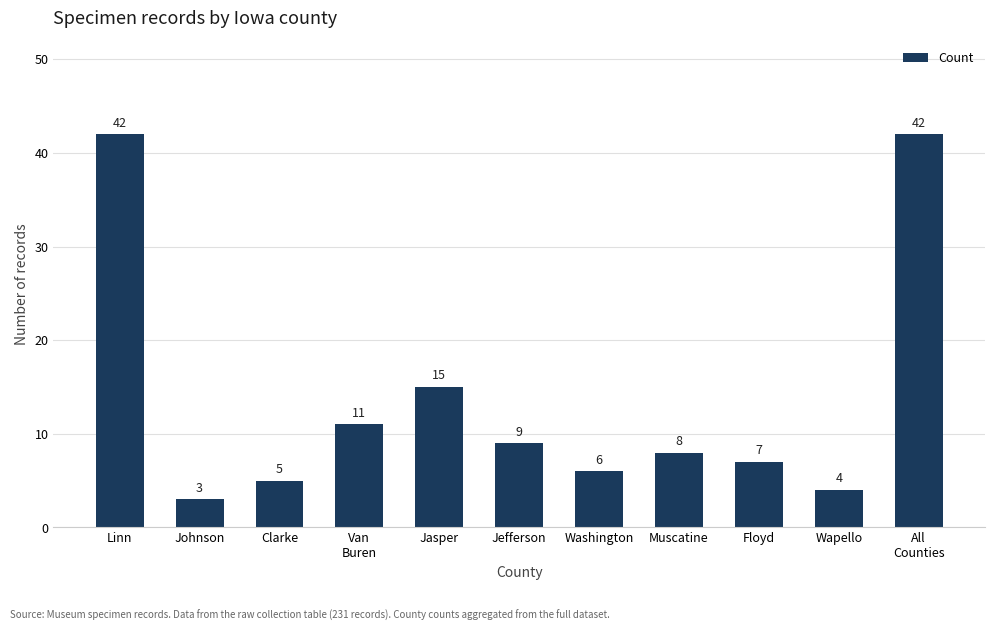

Reading left to right, list all the values displayed in this chart.

42	3	5	11	15	9	6	8	7	4	42